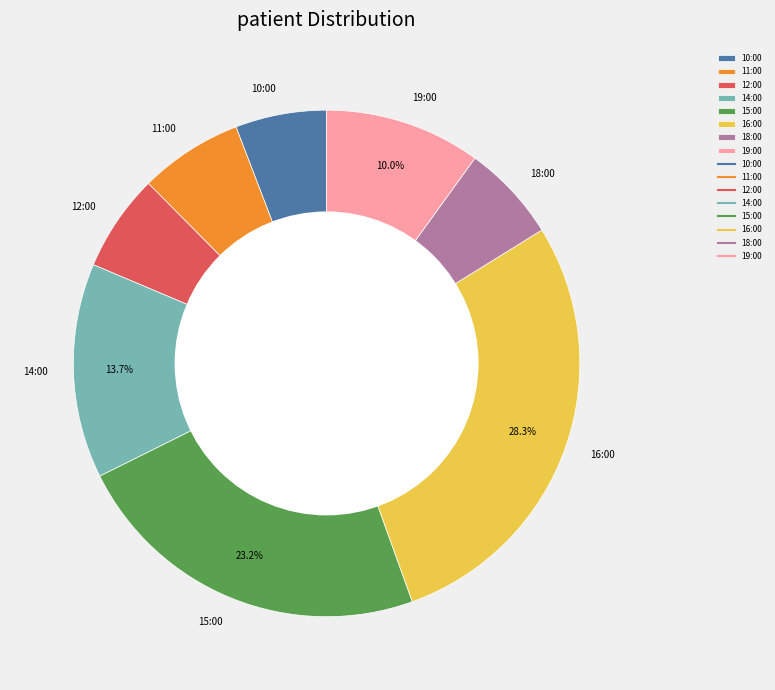

What is the largest slice in the pie chart?

16:00